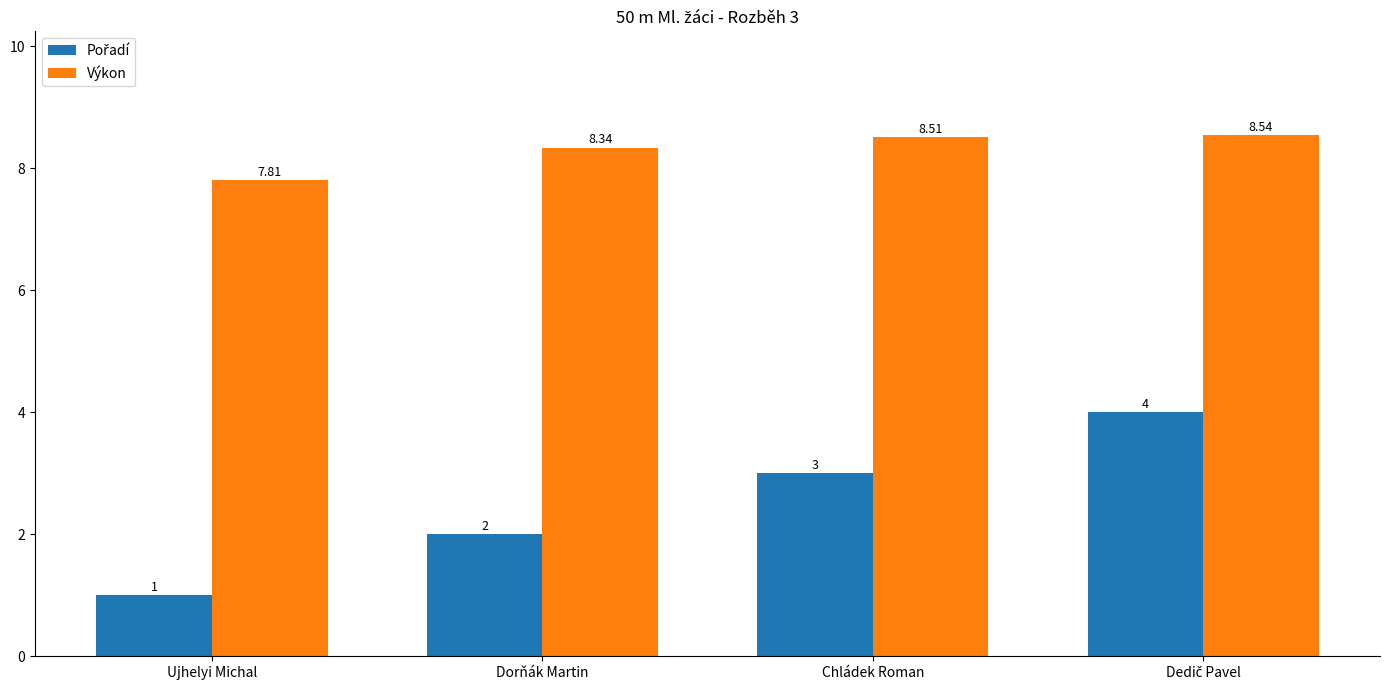

How many bars are there in each group?

2